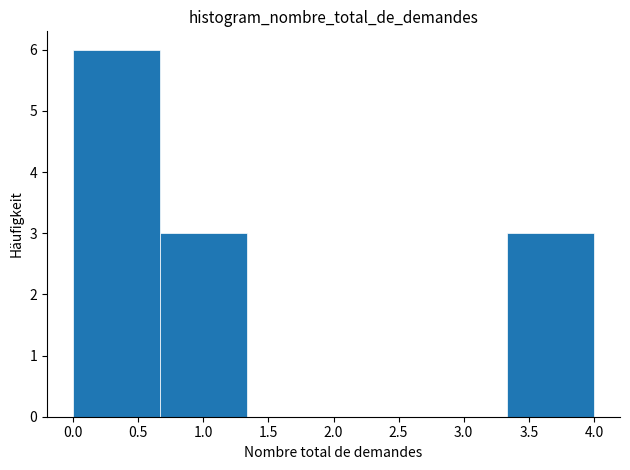

Reading left to right, transcribe this chart: for each bar, give the range it covers on the x-axis and its height. Neither the bar edges nor the heights are printed on the chart, so give them approximately, as read against the axes.

0.00 to 0.65: 6
0.65 to 1.35: 3
1.35 to 2.00: 0
2.00 to 2.65: 0
2.65 to 3.35: 0
3.35 to 4.00: 3